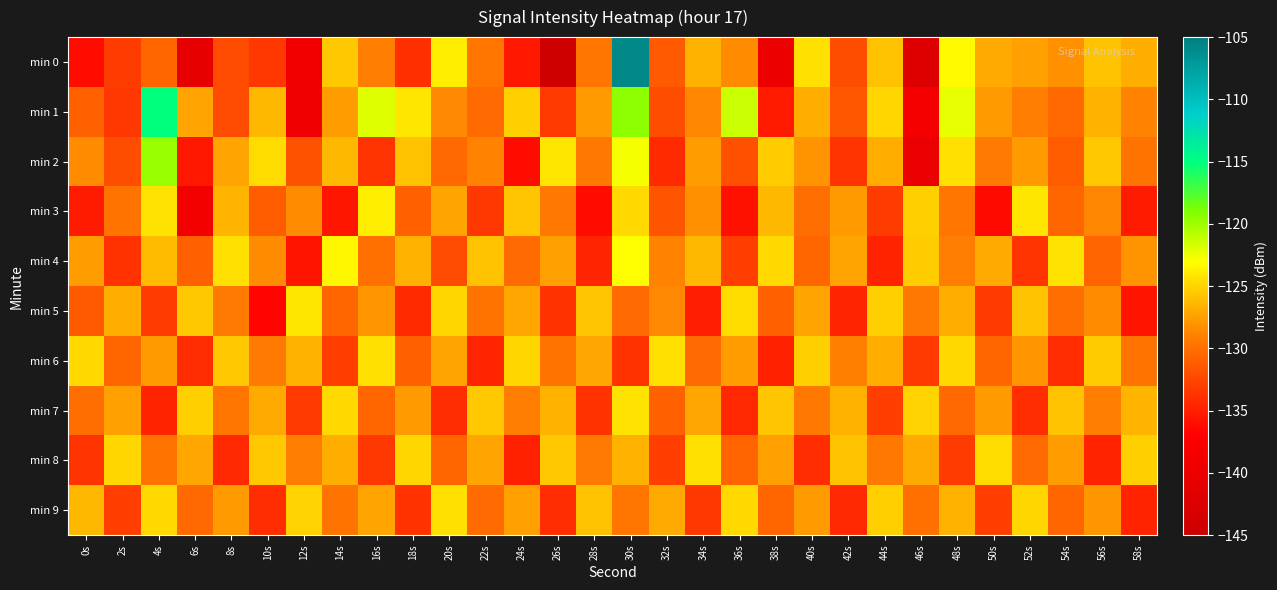

Rank the series at 40s from lowest to highest value.

min 8, min 4, min 3, min 7, min 2, min 9, min 5, min 1, min 6, min 0